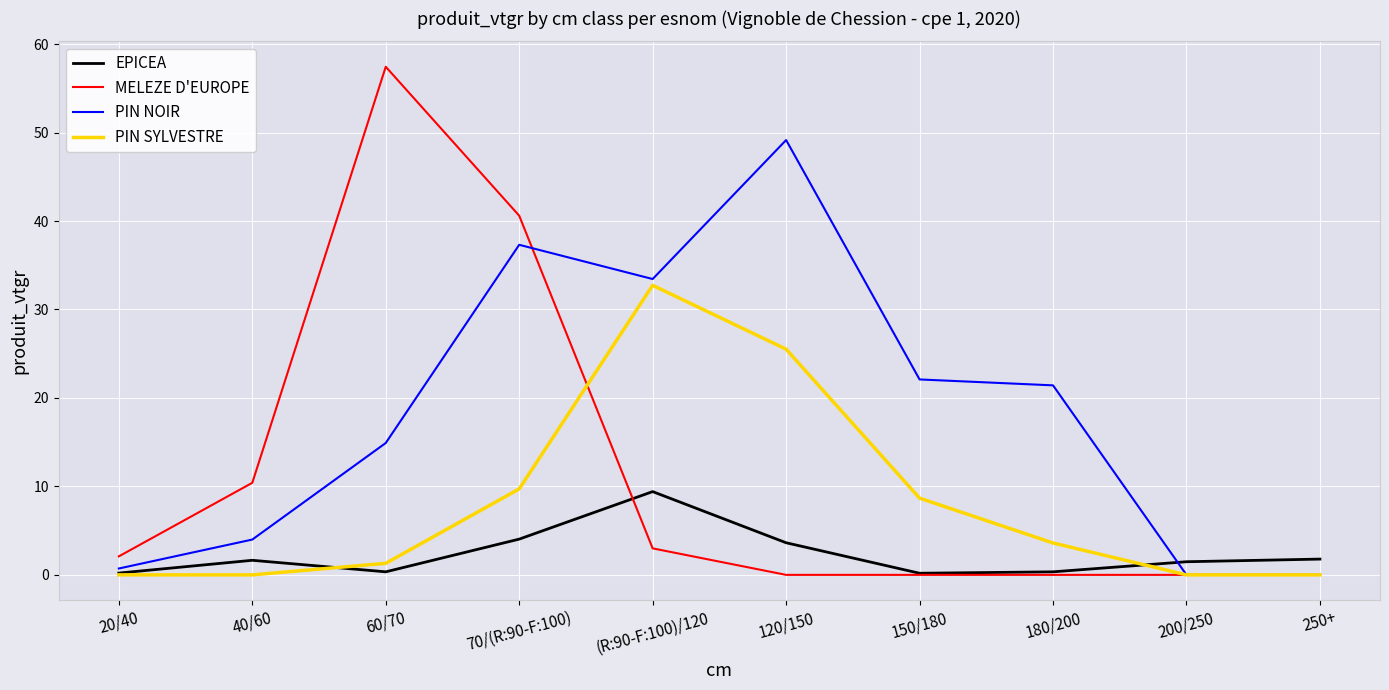

Where is the first local minimum for EPICEA?

60/70